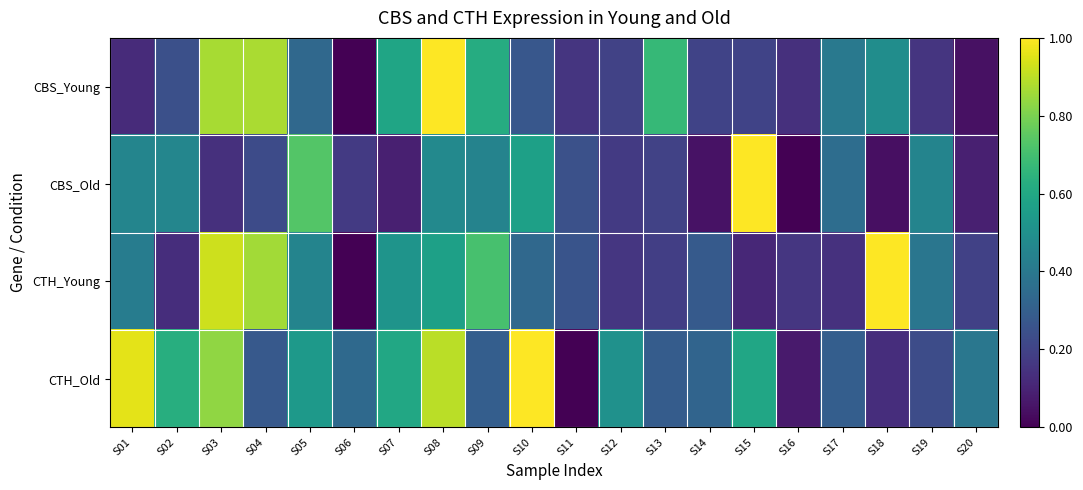

Reading left to right, extract all data points from this chart.

CBS_Young: S01=0.1	S02=0.2	S03=0.9	S04=0.9	S05=0.3	S06=0.0	S07=0.6	S08=1.0	S09=0.6	S10=0.3	S11=0.2	S12=0.2	S13=0.7	S14=0.2	S15=0.2	S16=0.1	S17=0.4	S18=0.5	S19=0.2	S20=0.0
CBS_Old: S01=0.5	S02=0.5	S03=0.1	S04=0.2	S05=0.7	S06=0.2	S07=0.1	S08=0.5	S09=0.4	S10=0.6	S11=0.2	S12=0.2	S13=0.2	S14=0.1	S15=1.0	S16=0.0	S17=0.4	S18=0.0	S19=0.4	S20=0.1
CTH_Young: S01=0.4	S02=0.1	S03=0.9	S04=0.9	S05=0.5	S06=0.0	S07=0.5	S08=0.6	S09=0.7	S10=0.3	S11=0.3	S12=0.2	S13=0.2	S14=0.3	S15=0.1	S16=0.2	S17=0.1	S18=1.0	S19=0.4	S20=0.2
CTH_Old: S01=1.0	S02=0.6	S03=0.8	S04=0.3	S05=0.5	S06=0.3	S07=0.6	S08=0.9	S09=0.3	S10=1.0	S11=0.0	S12=0.5	S13=0.3	S14=0.3	S15=0.6	S16=0.1	S17=0.3	S18=0.1	S19=0.2	S20=0.4